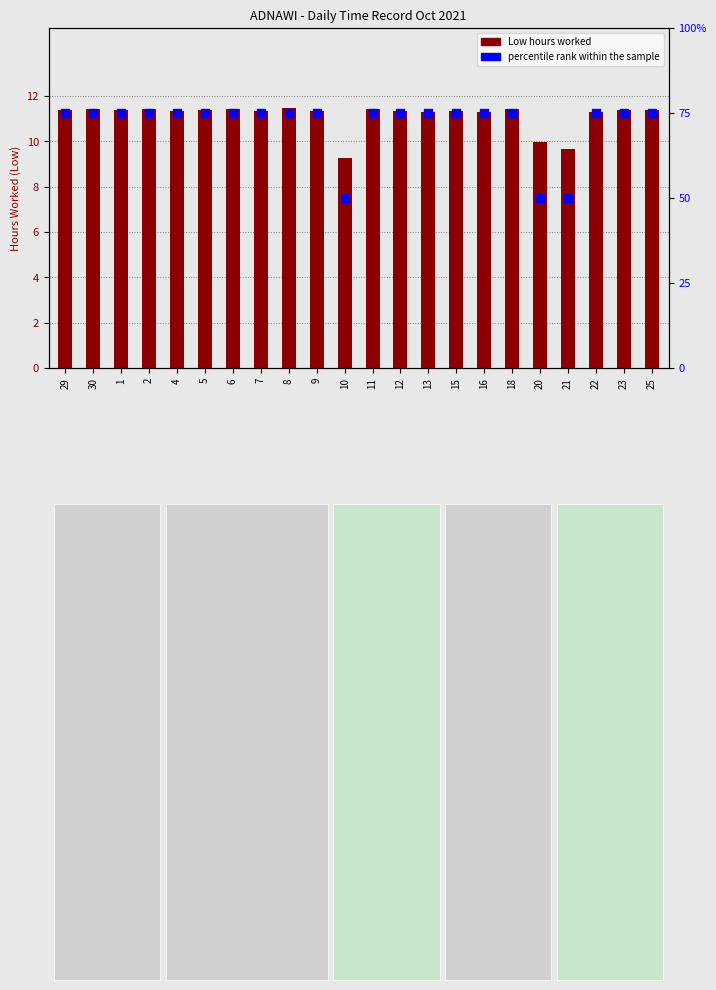

Which series has the largest total across all categories?

percentile rank within sample